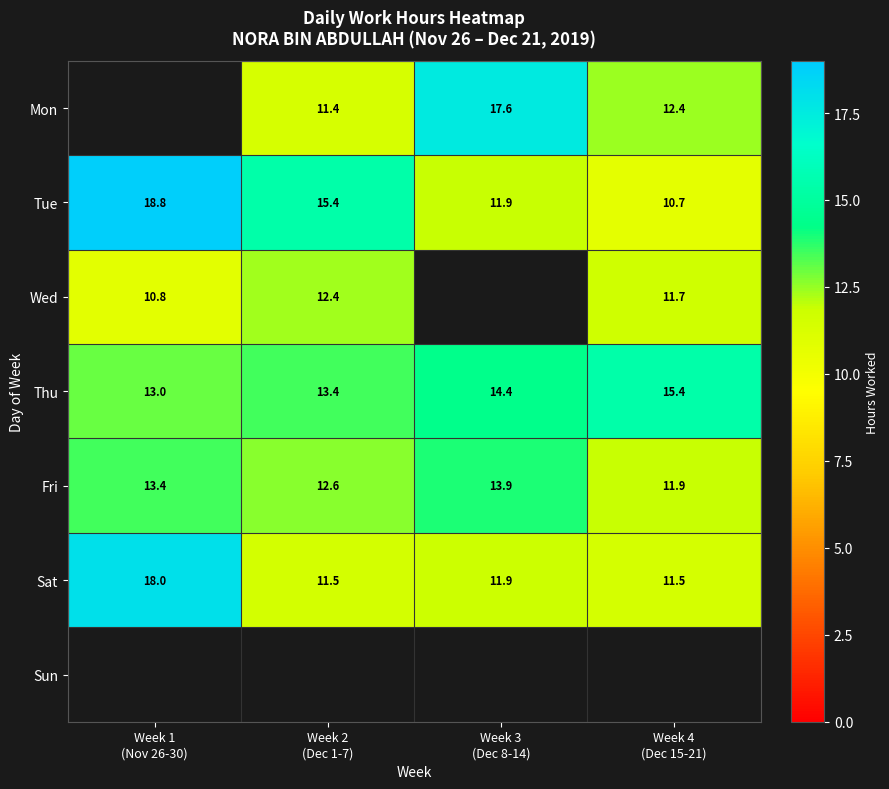

Count the number of categories in the chart.

4